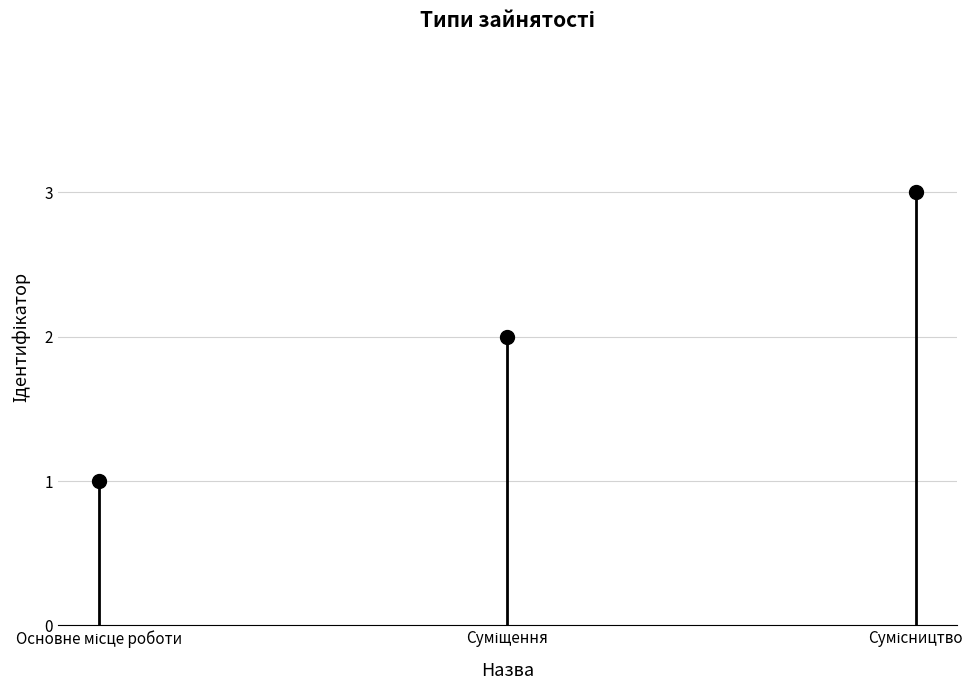

What is the label of the 2nd point from the left?

Суміщення